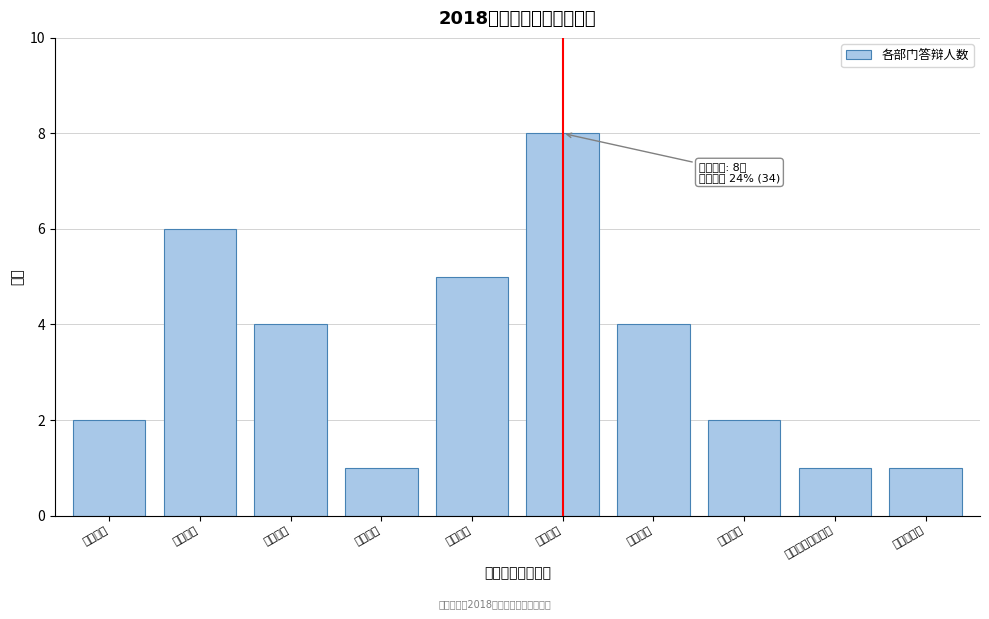

Reading left to right, list all the values displayed in this chart.

2	6	4	1	5	8	4	2	1	1